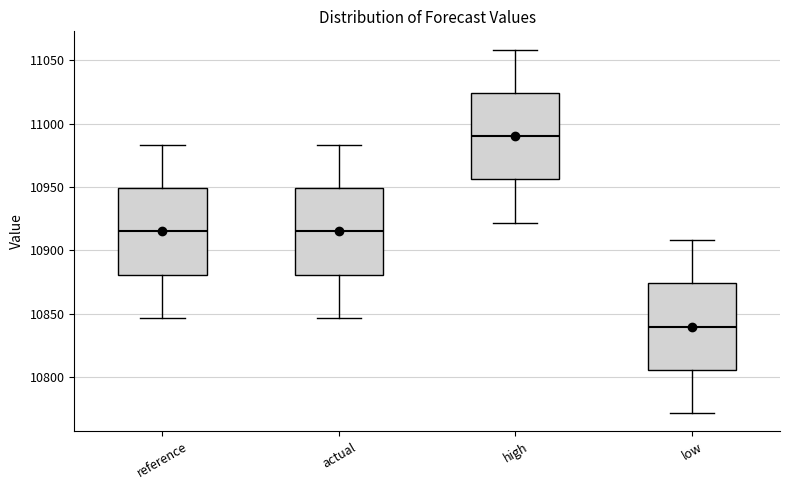

Where is the upper edge of the box for reference on the y-axis? The values are not printed on the chart, so give them approximately, as read against the axis.

10950